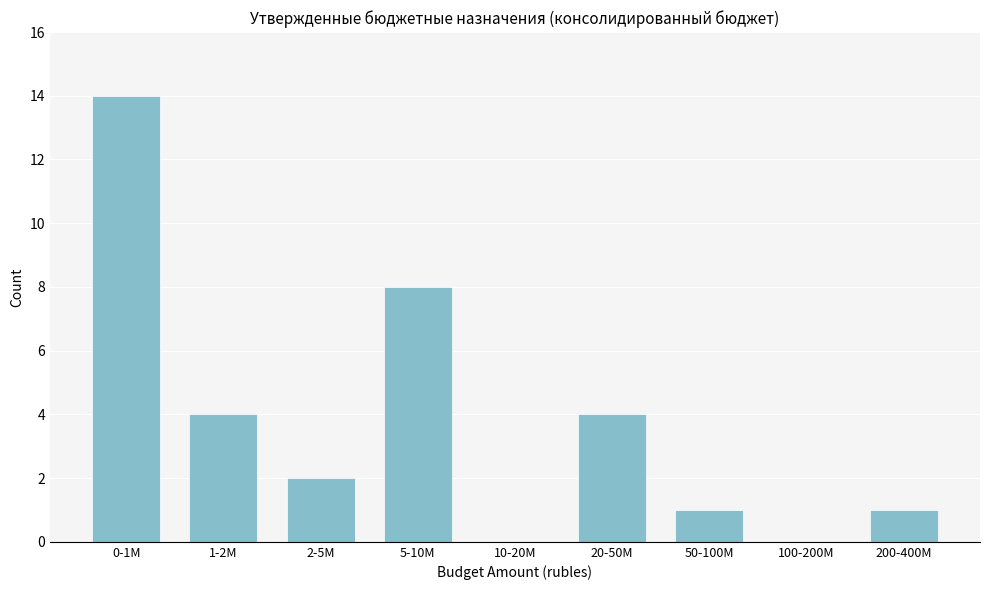

Reading left to right, extract all data points from this chart.

0-1M=14	1-2M=4	2-5M=2	5-10M=8	10-20M=0	20-50M=4	50-100M=1	100-200M=0	200-400M=1